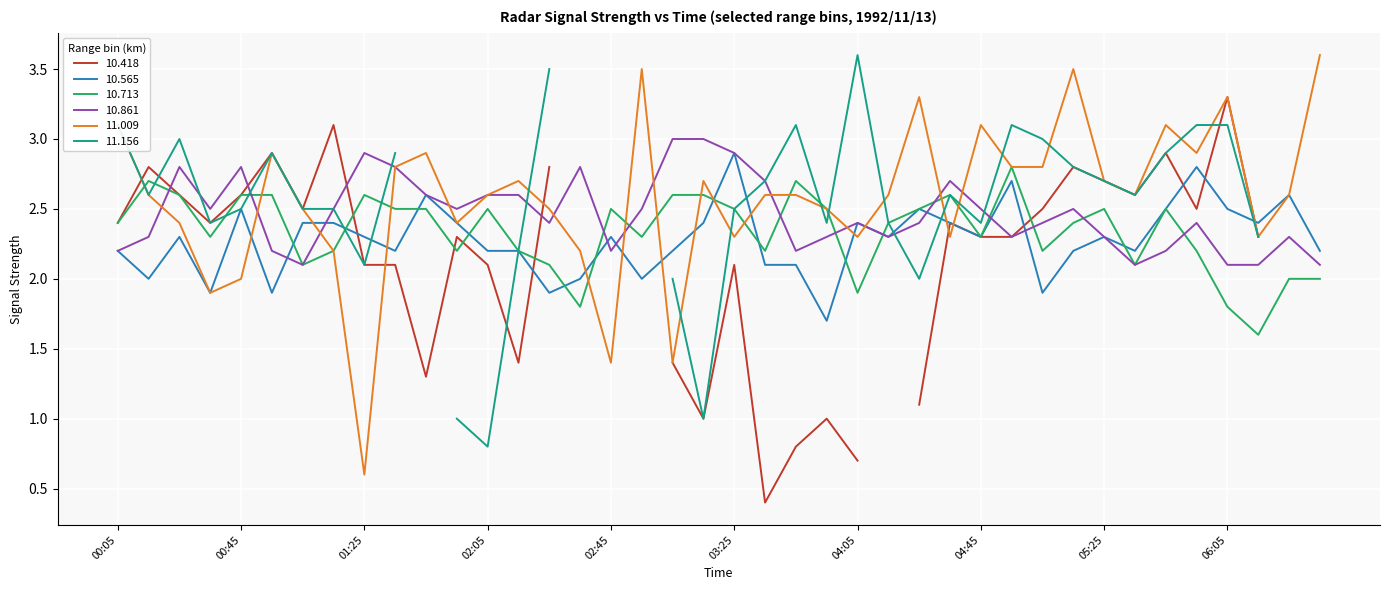

At which label is 10.565 closest to 2?

1992/11/13 00:15